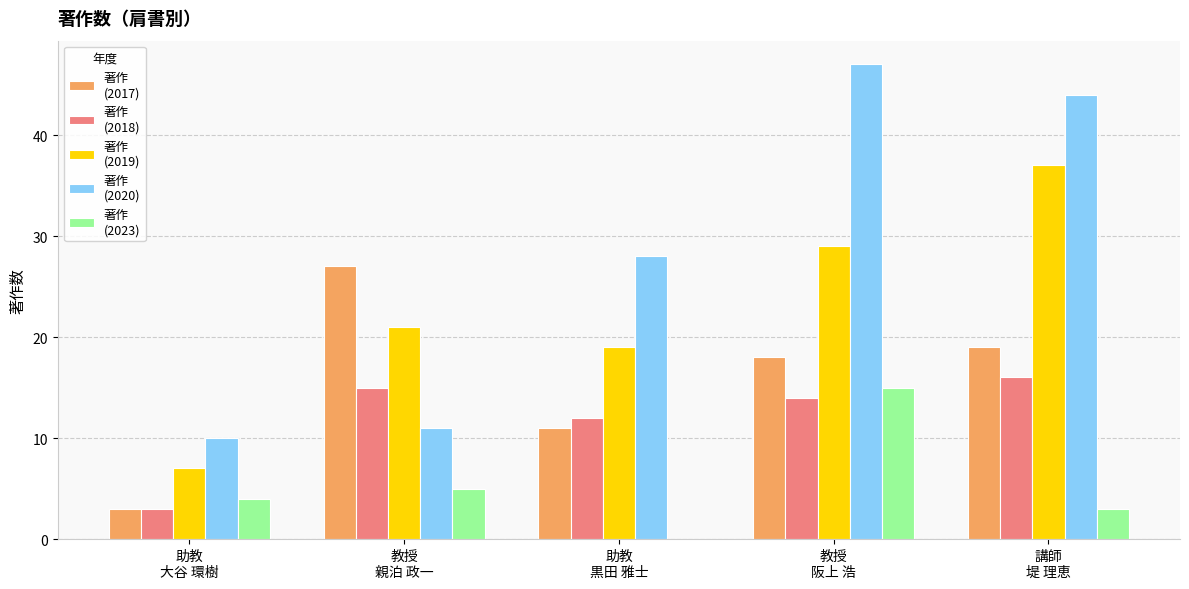

What is the maximum value shown in the chart?

47